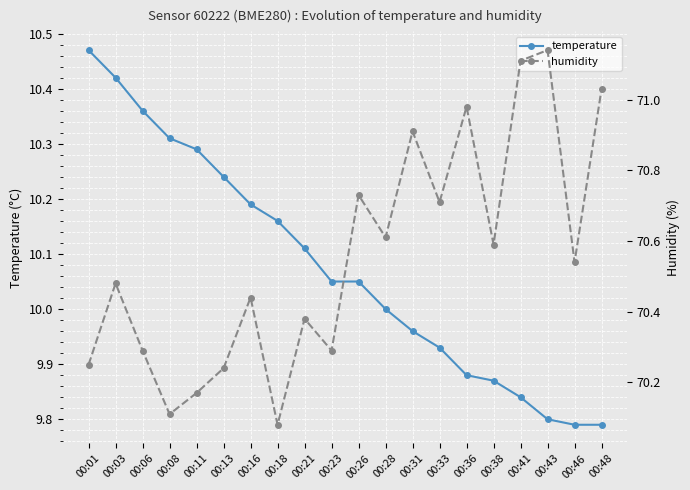

True or false: temperature has a value of 3.9 at 00:36.

False